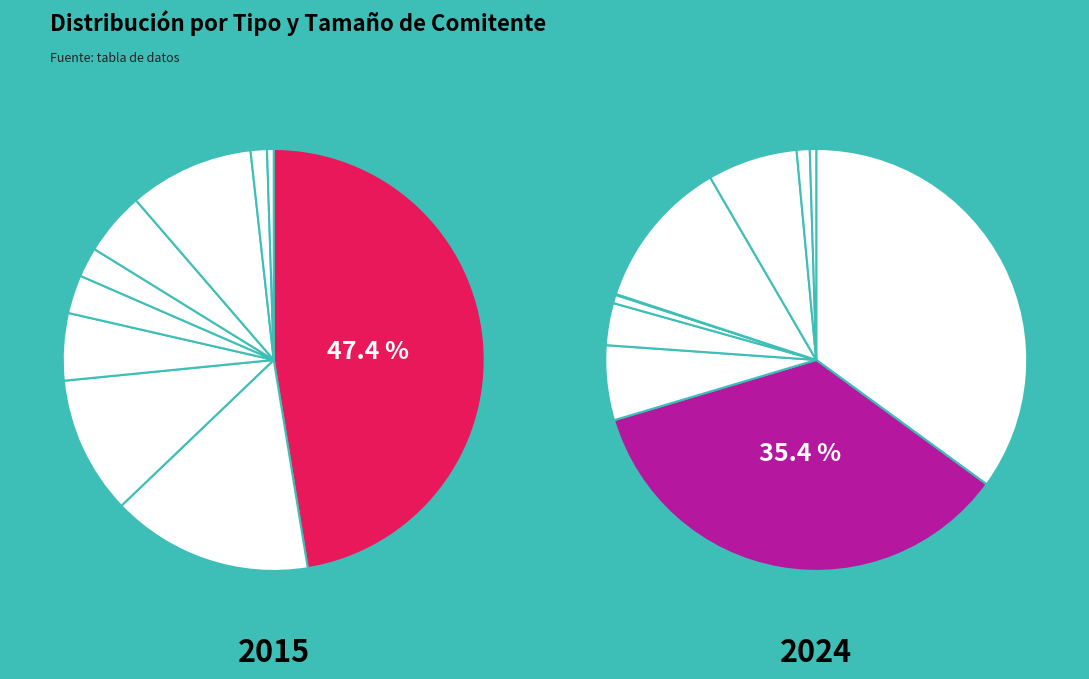

Count the number of slices in the pie.

10